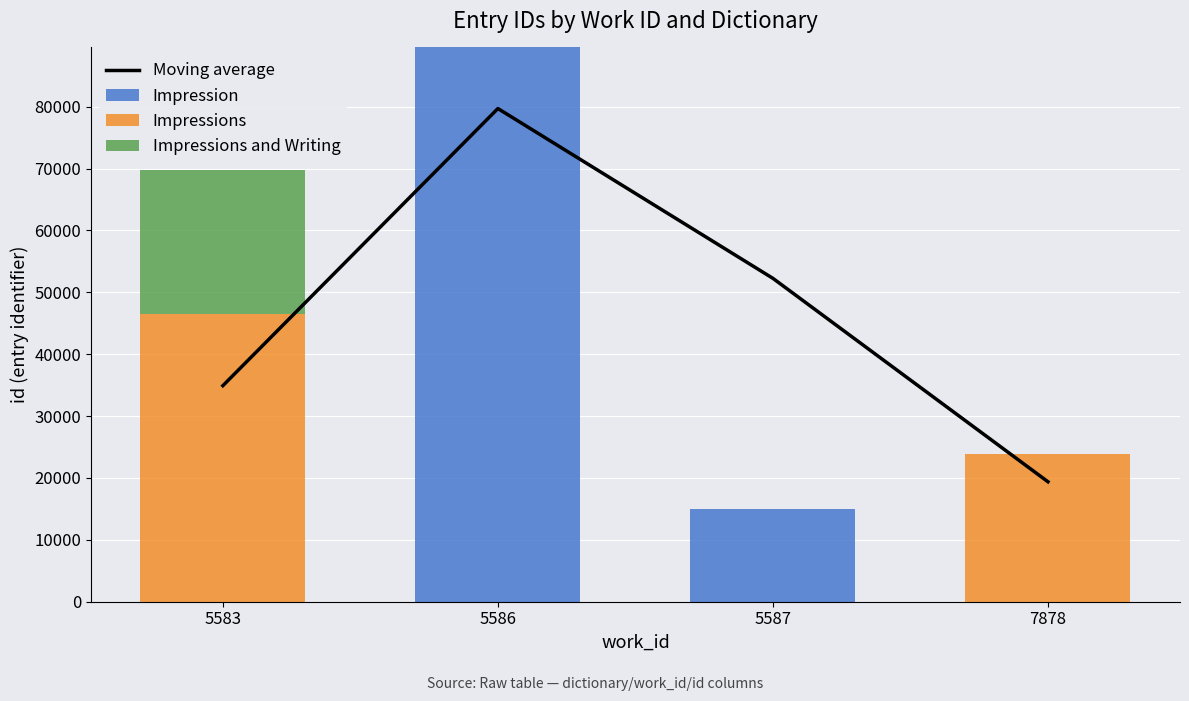

Where is Impression nearest to the value 44784?

5587